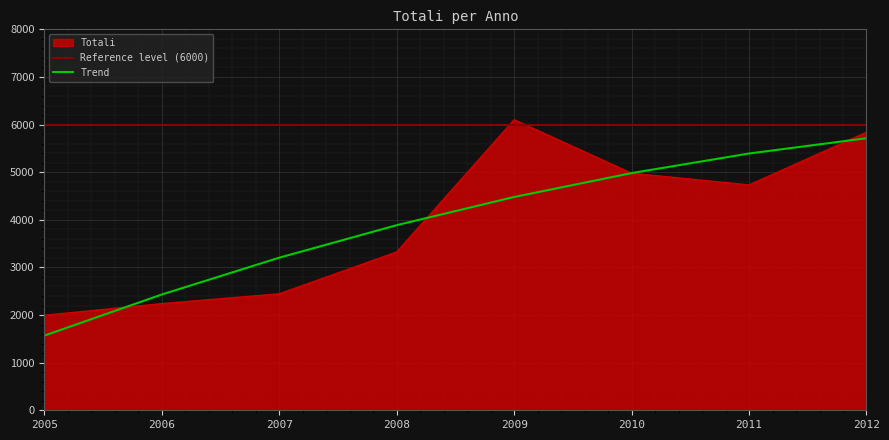

What is the sum of all values?

31657